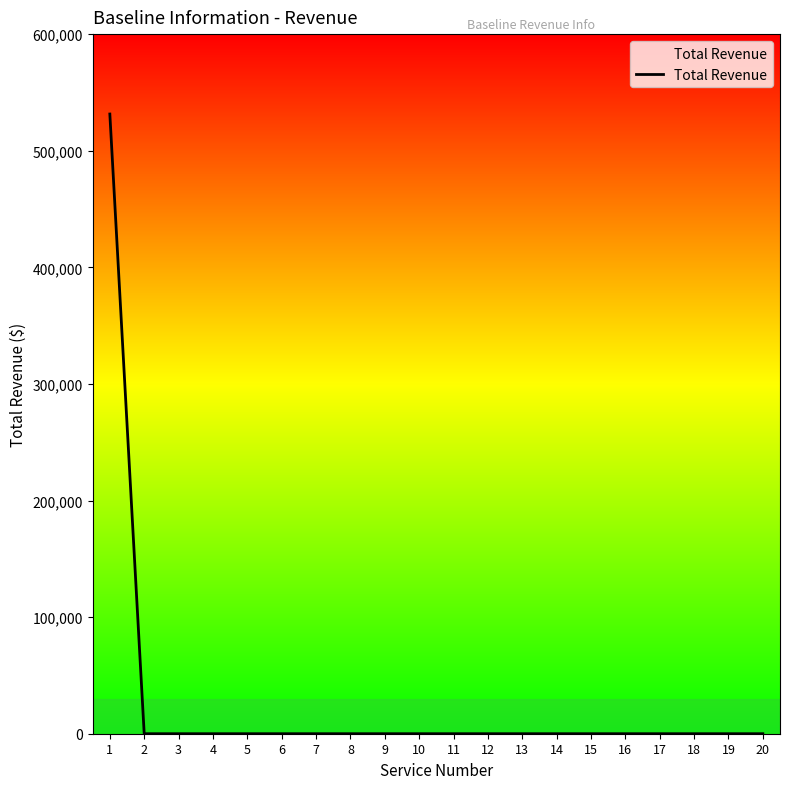

Reading left to right, extract all data points from this chart.

1=531468	2=0	3=0	4=0	5=0	6=0	7=0	8=0	9=0	10=0	11=0	12=0	13=0	14=0	15=0	16=0	17=0	18=0	19=0	20=0